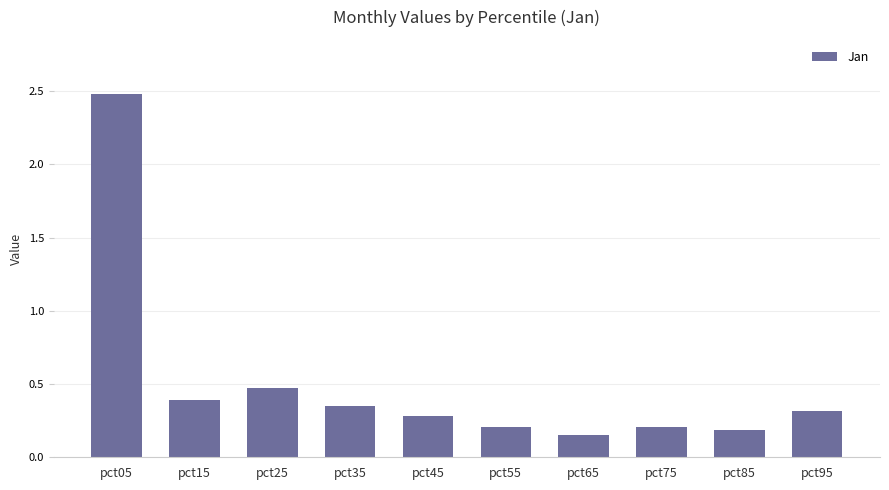

At which label is the value closest to 1?

pct25